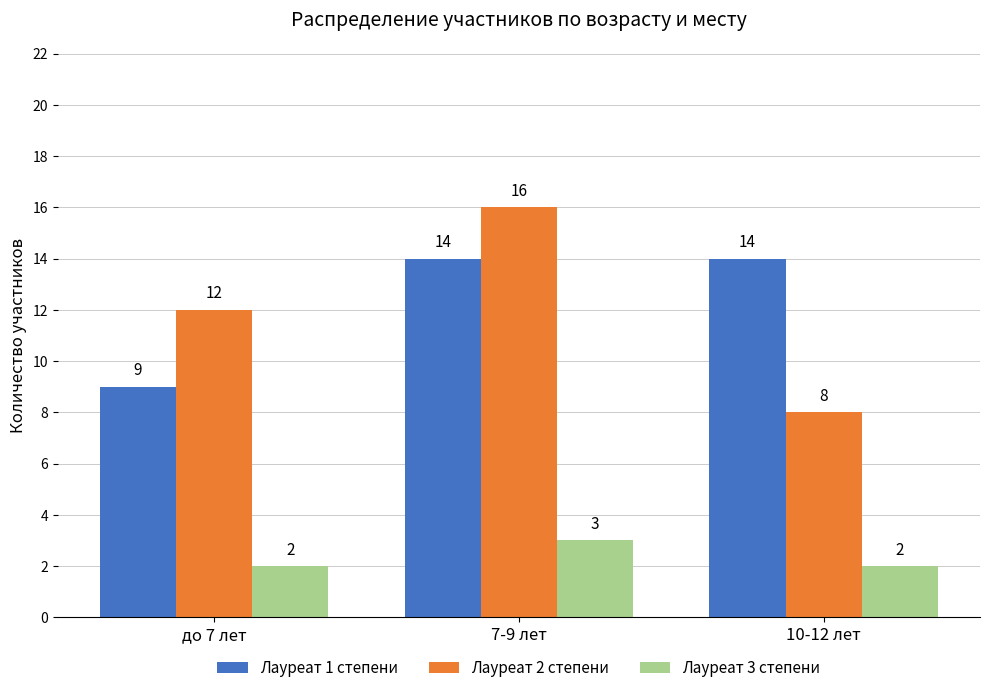

Count the Лауреат 2 степени values in the range 8 to 16.

3